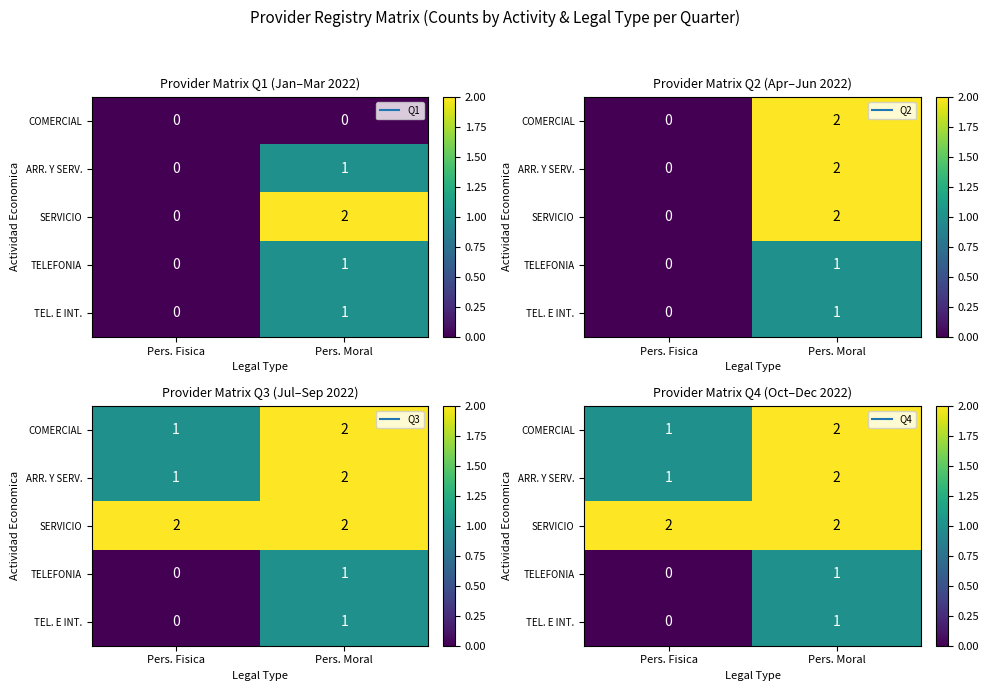

How many positive values does the TELEFONIA series have?

1